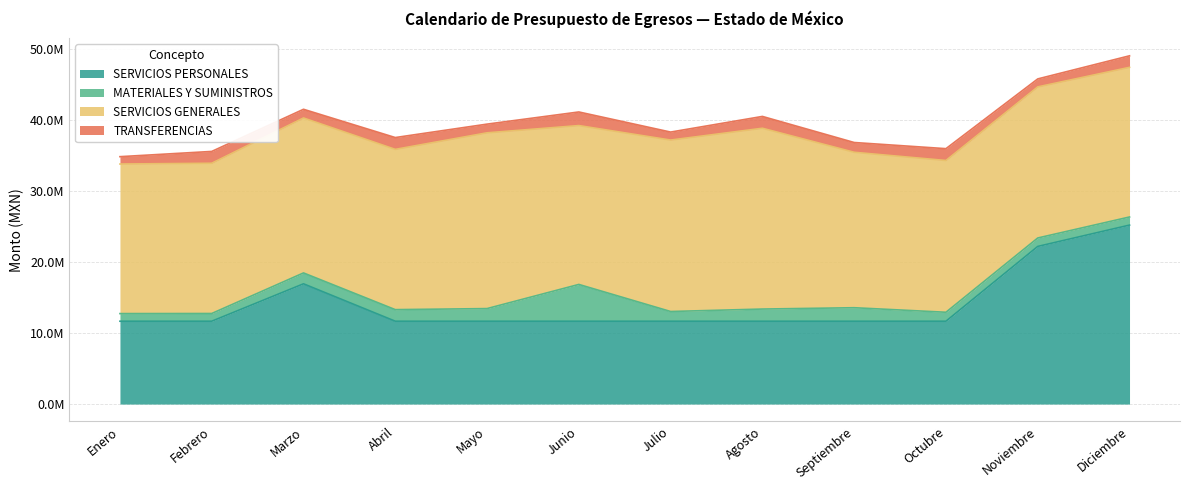

List the labels in order of SERVICIOS GENERALES value, largest first.

Agosto, Mayo, Julio, Abril, Junio, Septiembre, Marzo, Octubre, Noviembre, Febrero, Diciembre, Enero